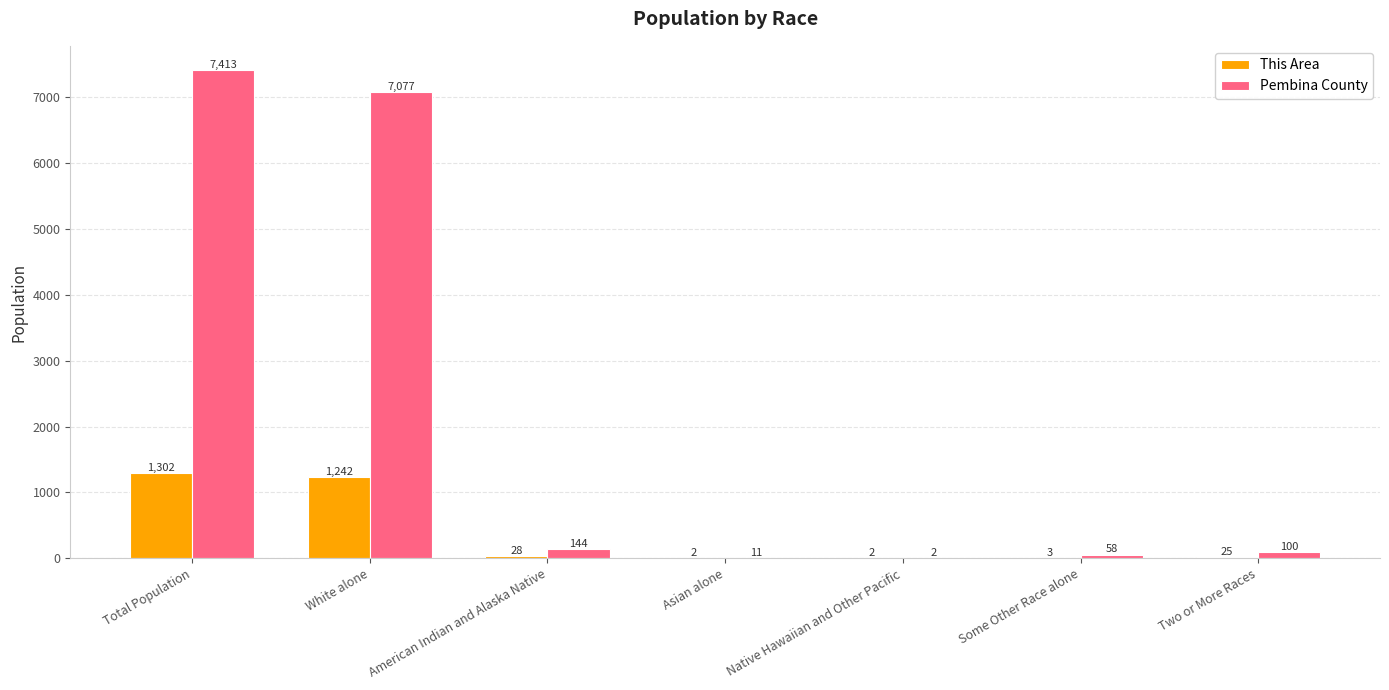

What is the difference between the Pembina County values at Native Hawaiian and Other Pacific and Asian alone?

9